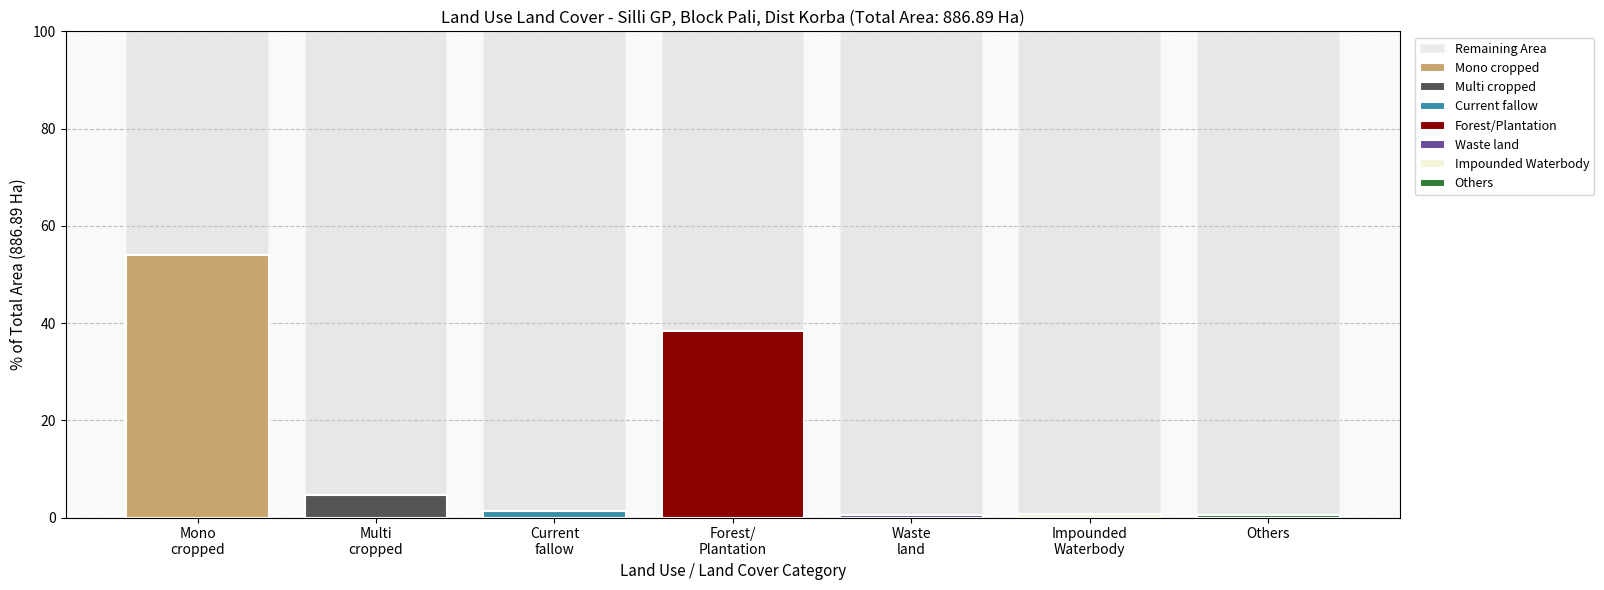

How many categories are shown in the chart?

7